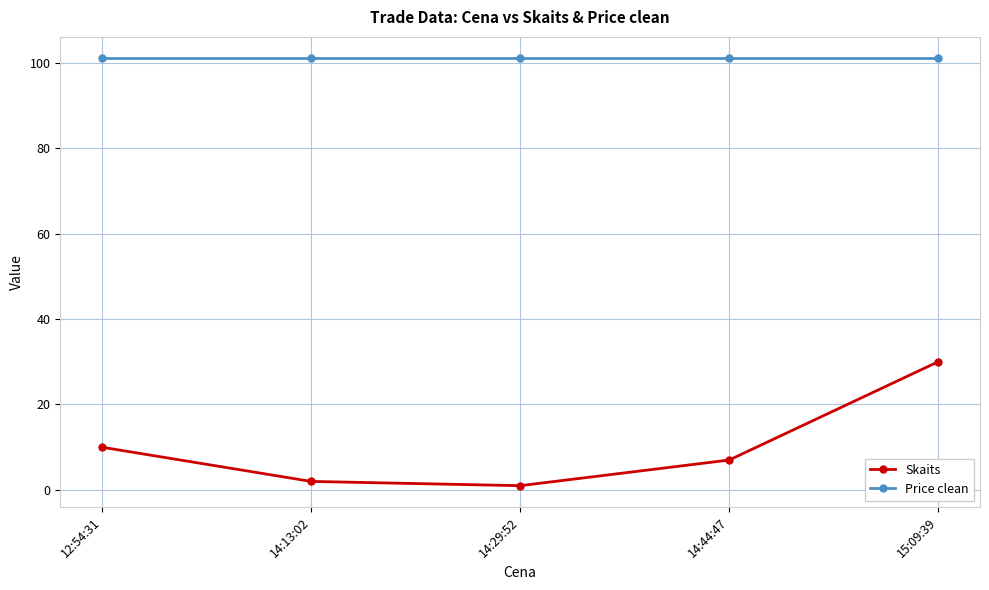

Reading left to right, list all the values displayed in this chart.

Skaits: 10	2	1	7	30
Price clean: 101	101	101	101	101